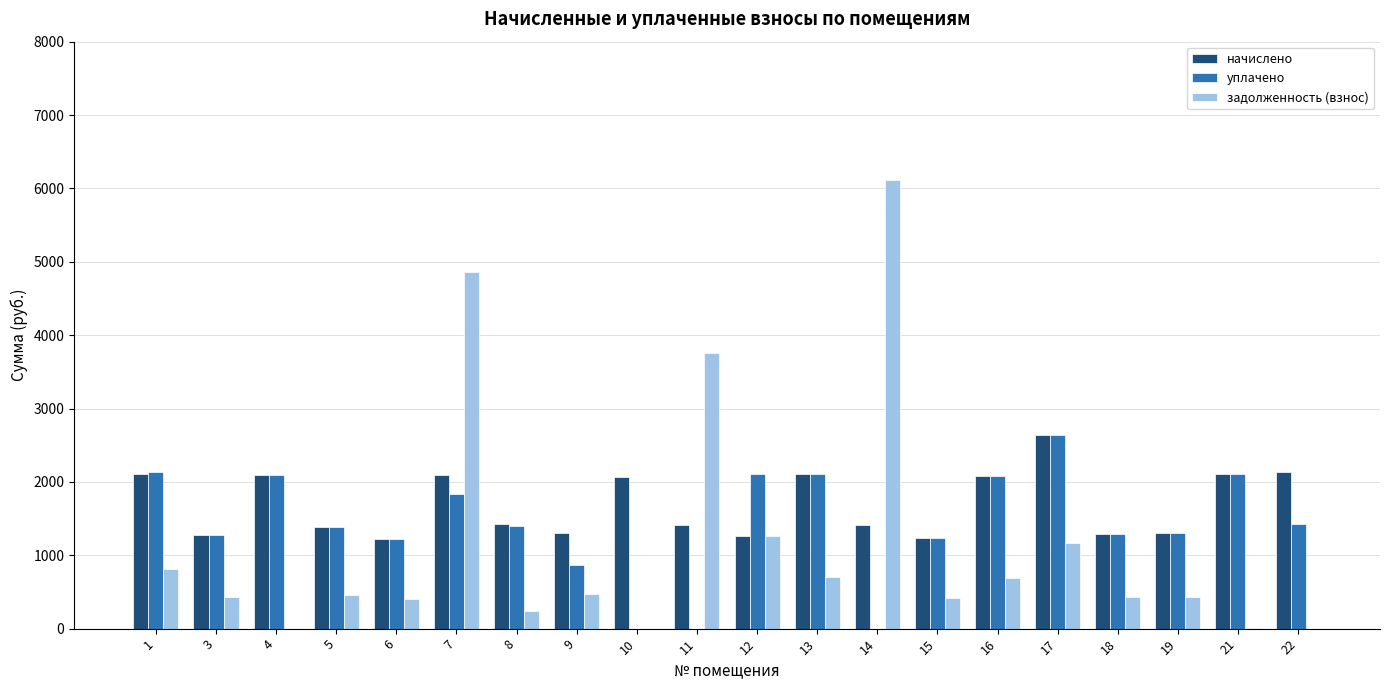

What is the sum of the уплачено values at 4 and 18?

3392.2